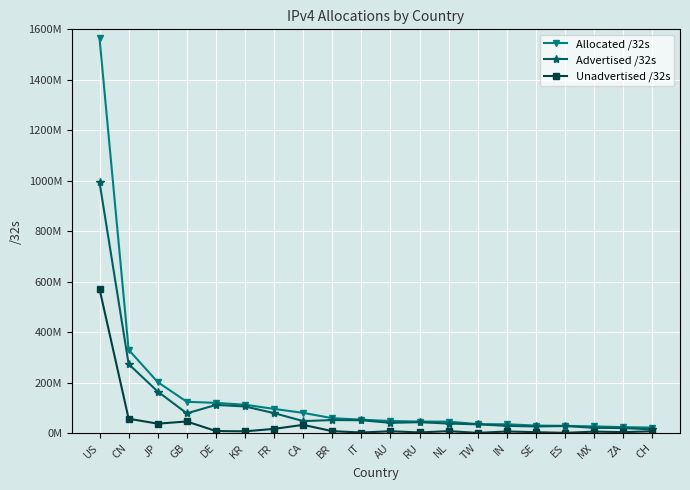

What position from the left is TW?

14